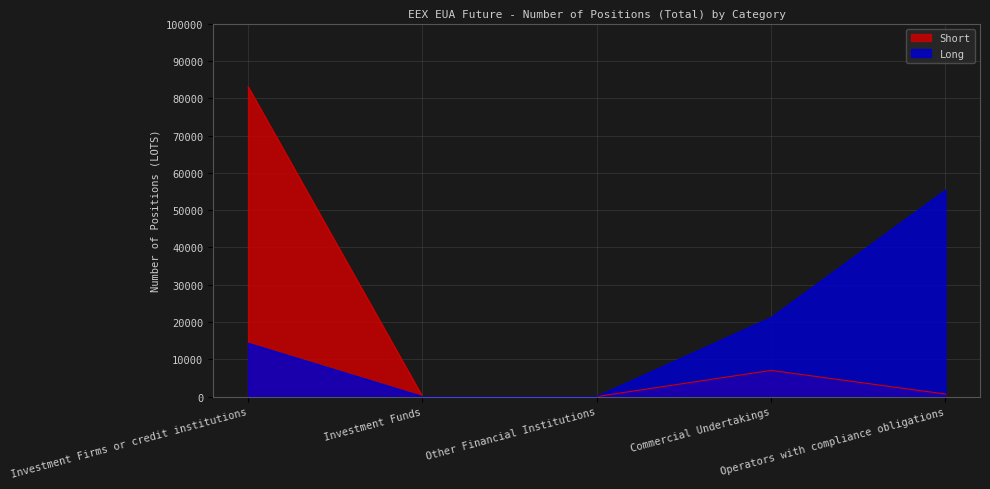

How many values in the Long series are below 14291?

2